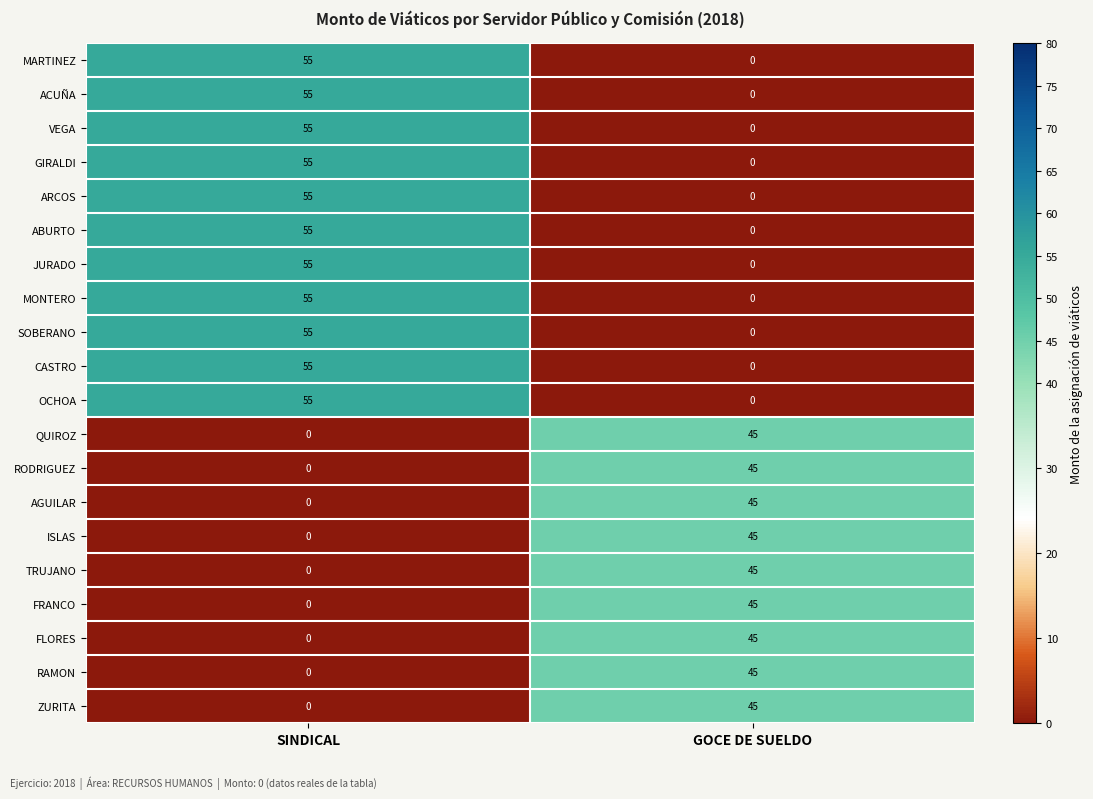

Is it true that AGUILAR equals 45 at GOCE DE SUELDO?

True